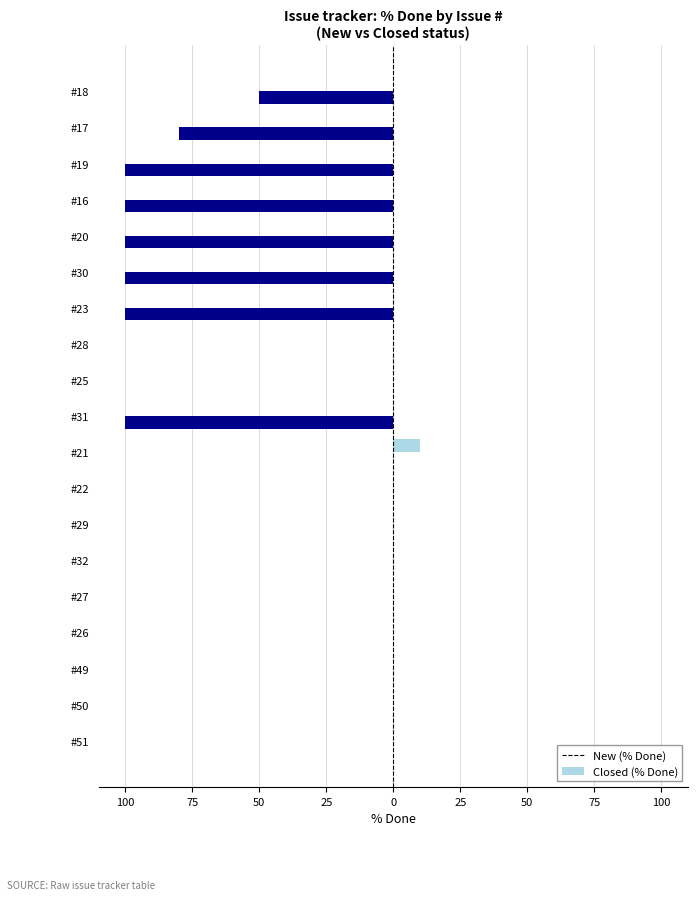

How many groups of bars are there?

19